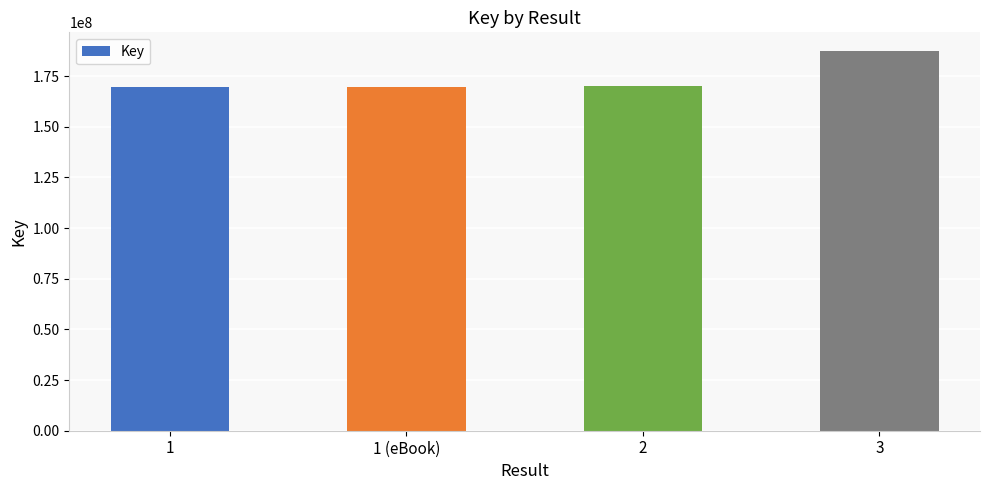

What is the value of the 1st bar from the left?

169820498